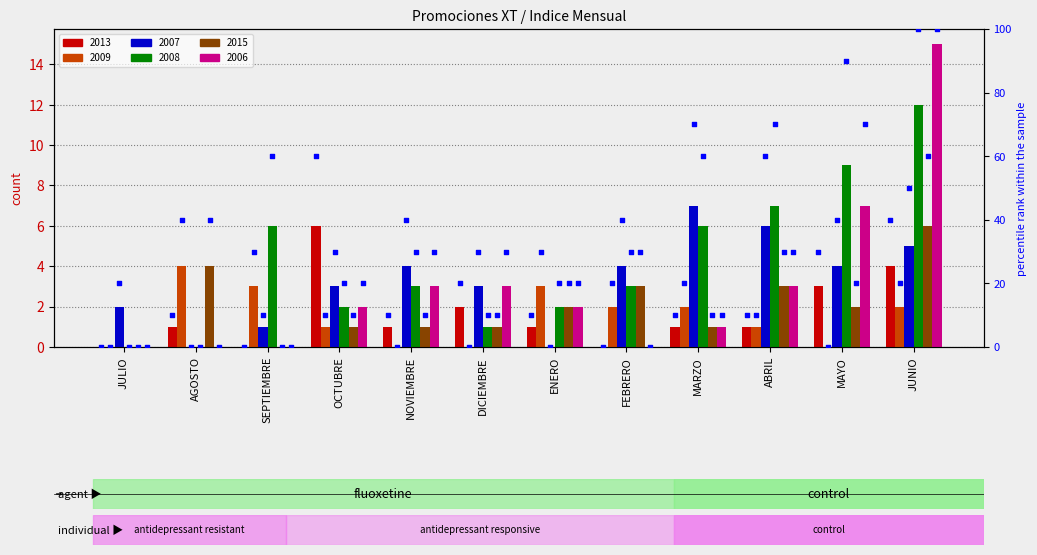

Which series has the largest total across all categories?

2008